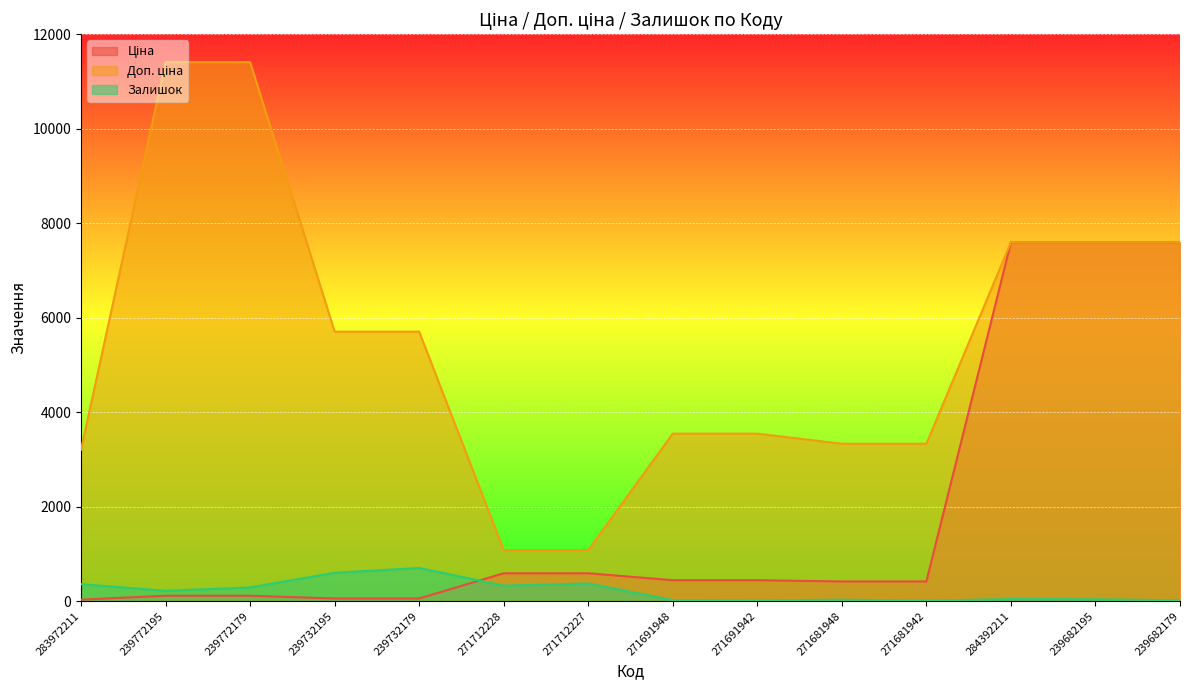

How many lines are shown in the chart?

3